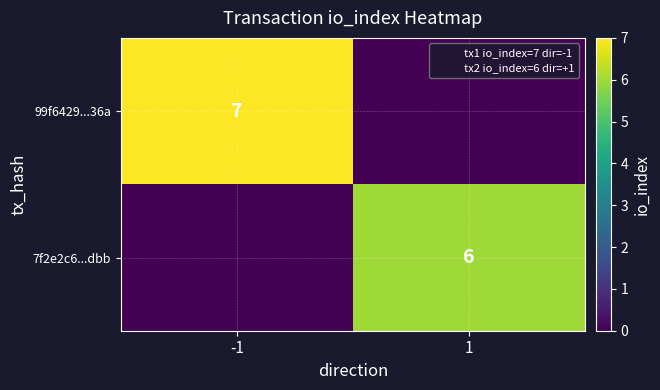

The value of 7f2e2c6...dbb at 1 is 4. True or false?

False